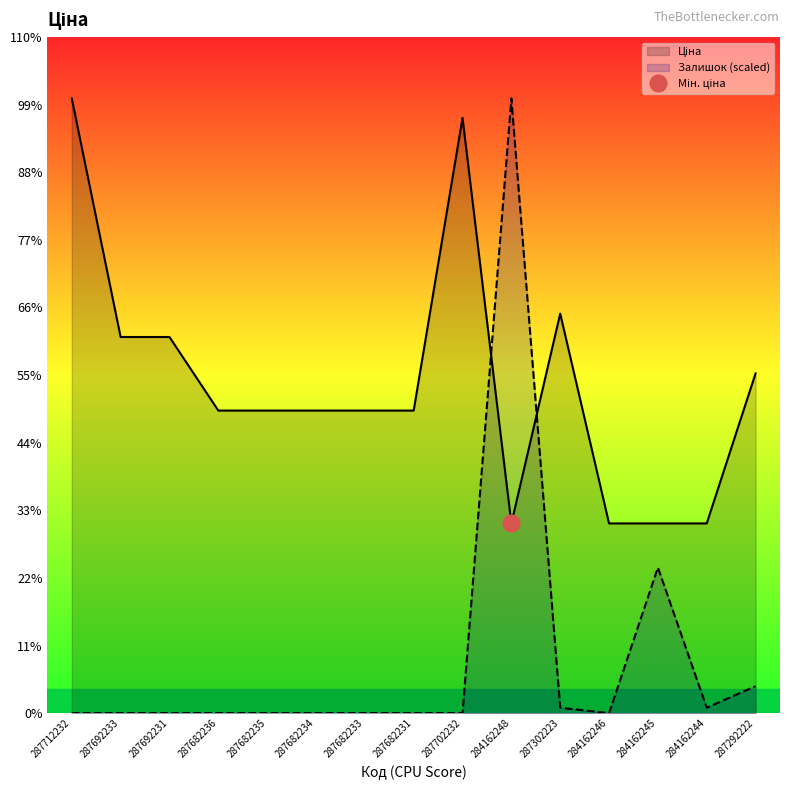

List the series in order of their peak value, highest first.

Ціна, Залишок